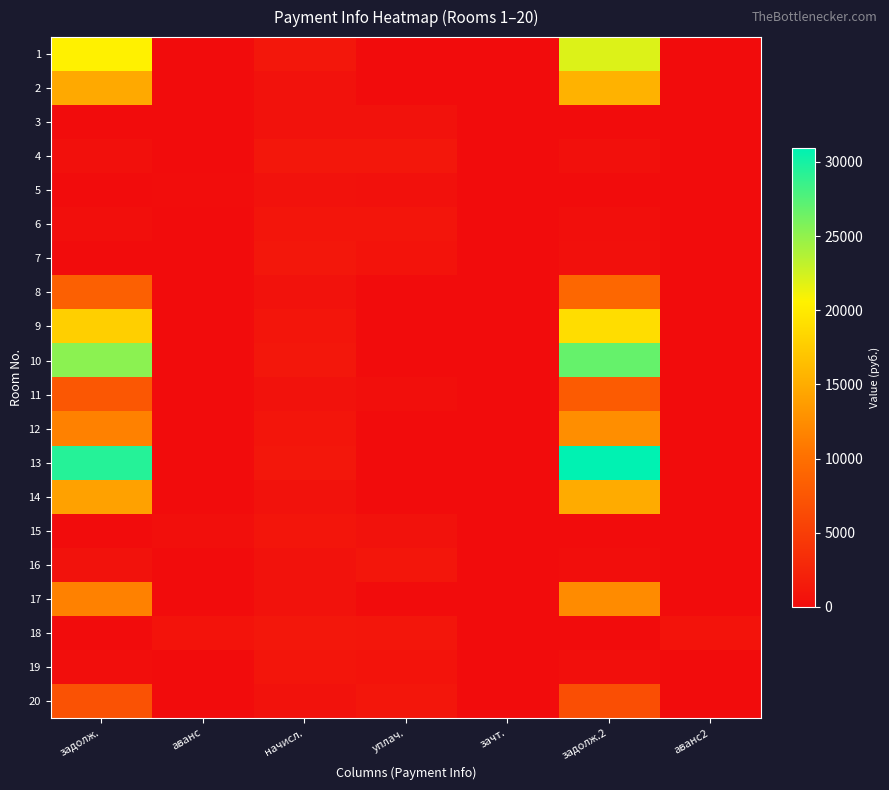

What is the greatest value displayed?

30918.7